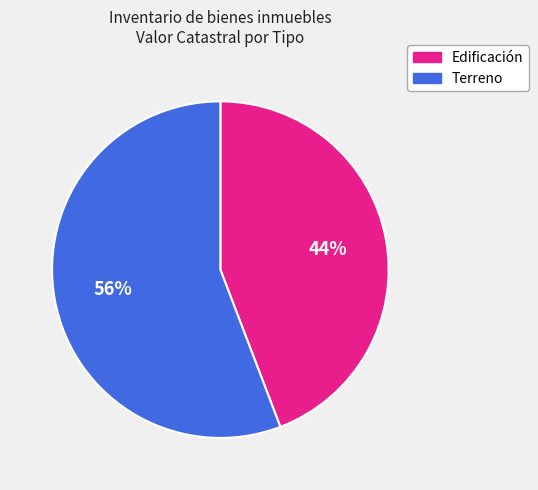

How many slices are in this pie chart?

2